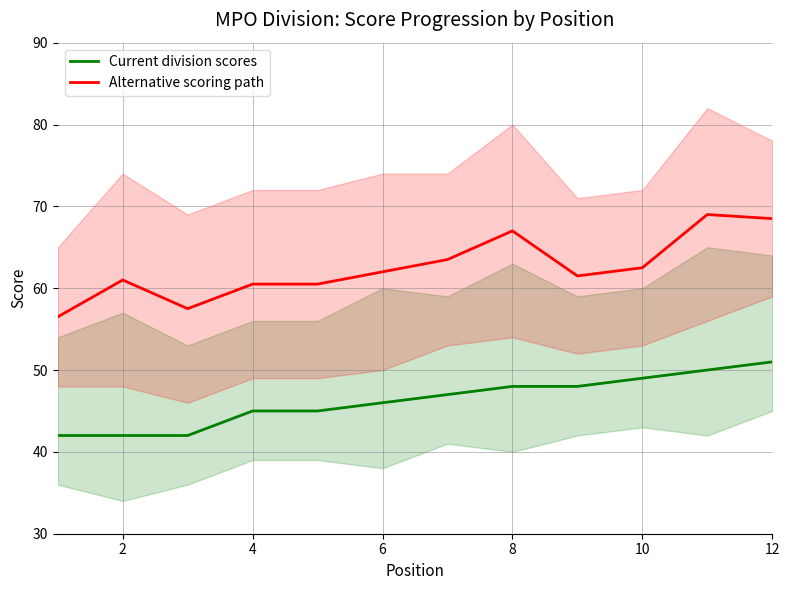

True or false: Current division scores and Alternative scoring path intersect in this chart.

False